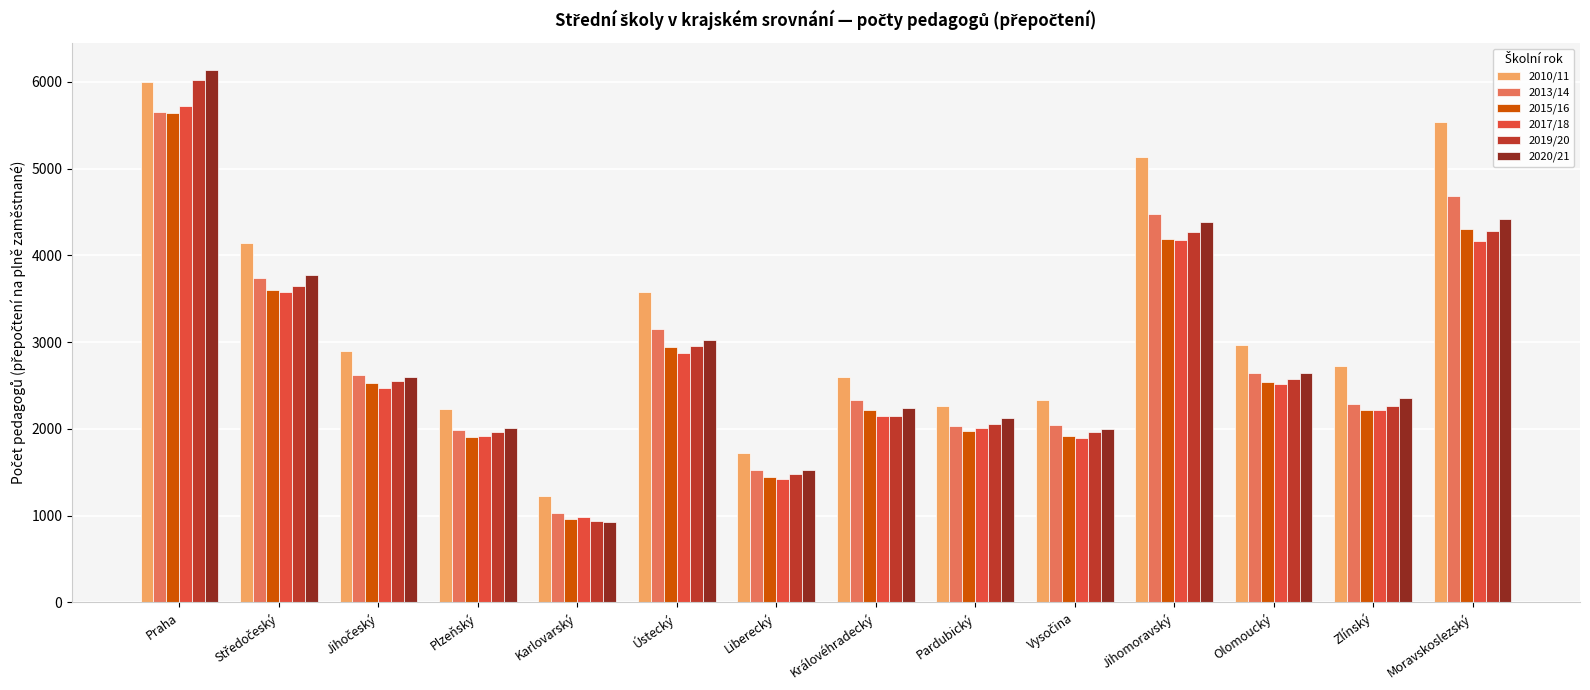

Which category has the highest value in the 2015/16 series?

Praha